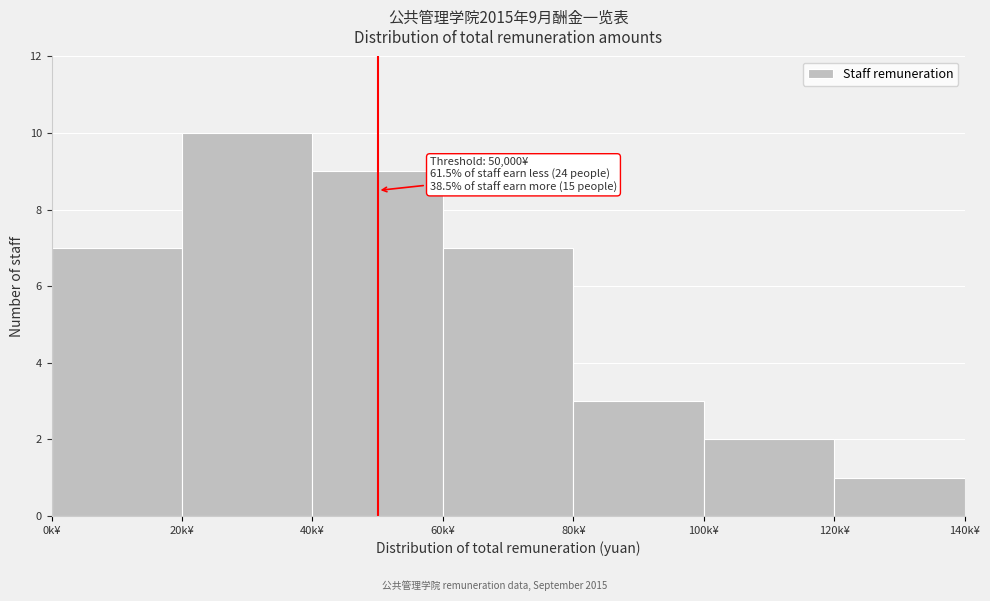

Reading left to right, list all the values displayed in this chart.

0k¥=7	20k¥=10	40k¥=9	60k¥=7	80k¥=3	100k¥=2	120k¥=1